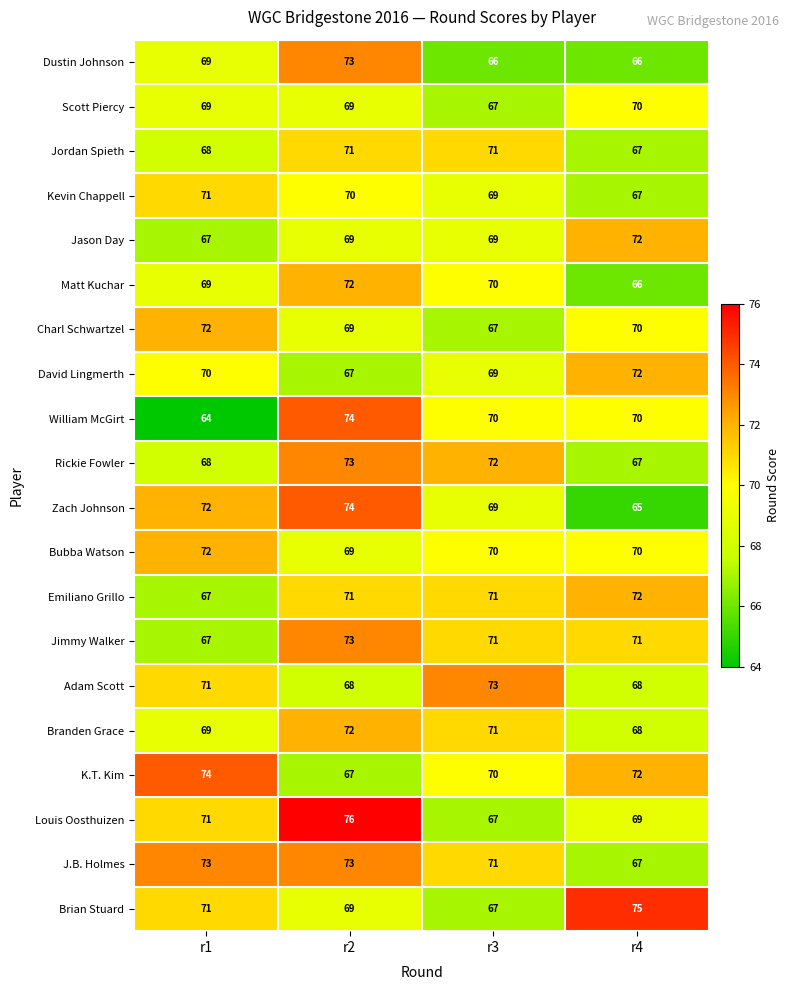

How many Emiliano Grillo values are between 71 and 72?

3